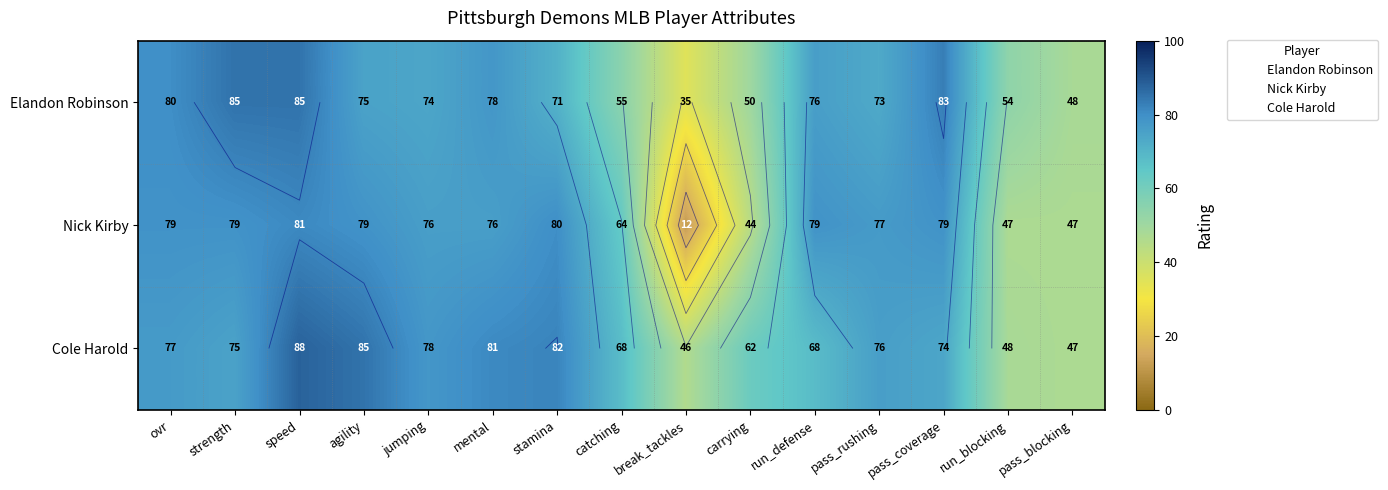

Between jumping and catching, which series saw the biggest shift?

Elandon Robinson